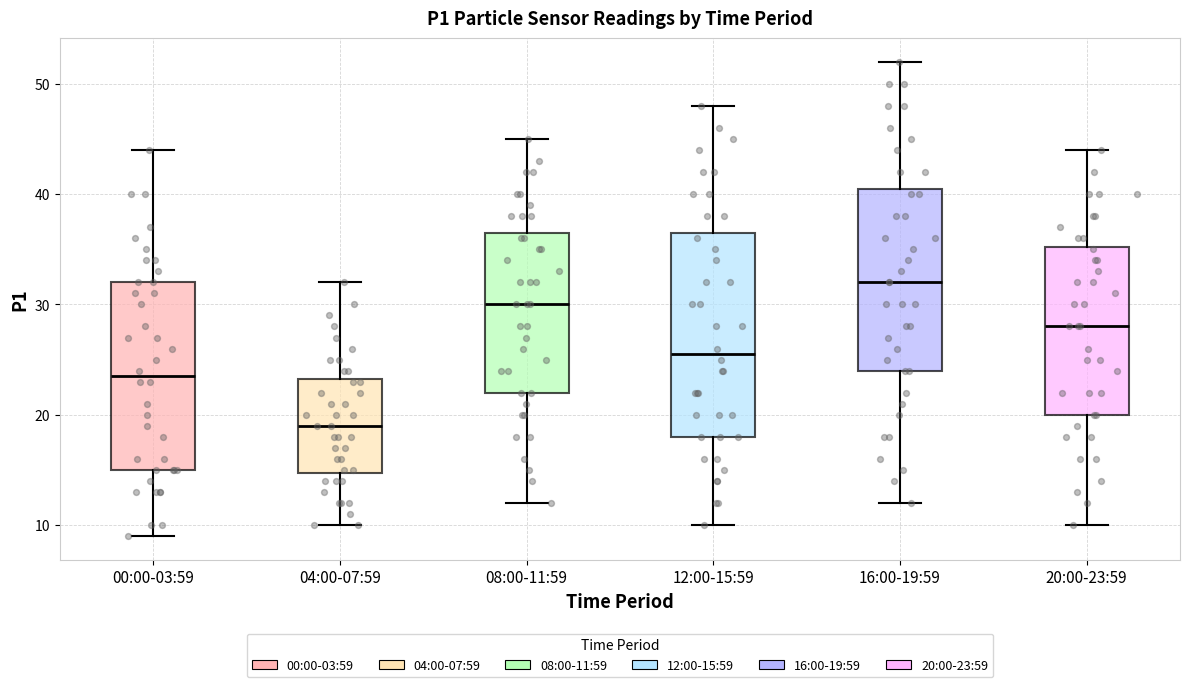

Where is the lower edge of the box for 04:00-07:59 on the y-axis? The values are not printed on the chart, so give them approximately, as read against the axis.

15